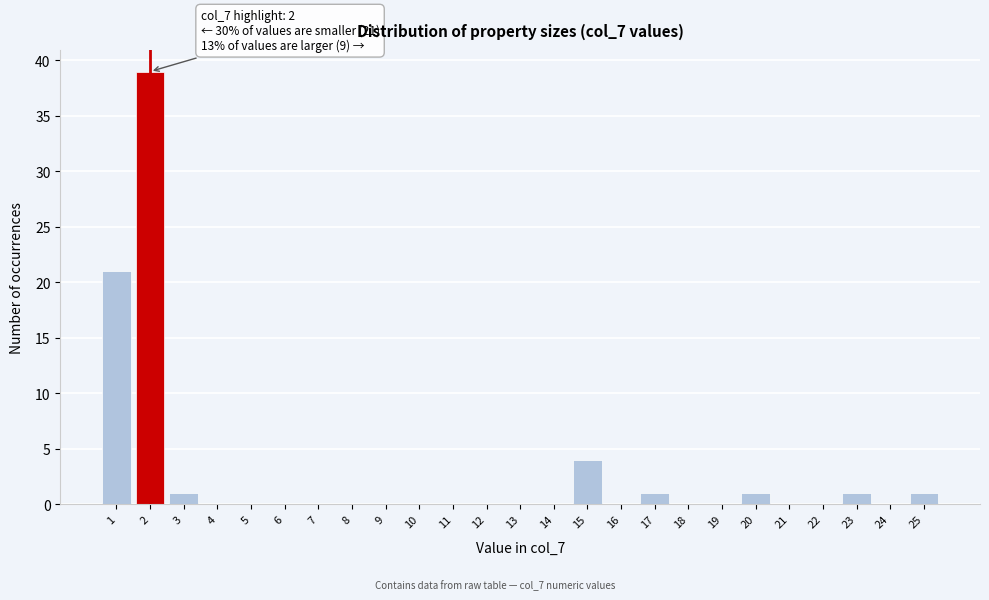

Reading left to right, transcribe all the data shown in this chart.

1=21	2=39	3=1	4=0	5=0	6=0	7=0	8=0	9=0	10=0	11=0	12=0	13=0	14=0	15=4	16=0	17=1	18=0	19=0	20=1	21=0	22=0	23=1	24=0	25=1